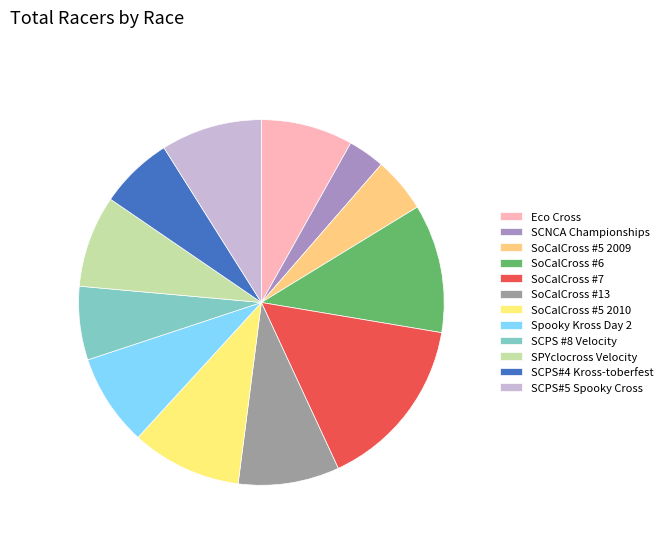

Is it true that SCPS#5 Spooky Cross is 1% of the pie?

False